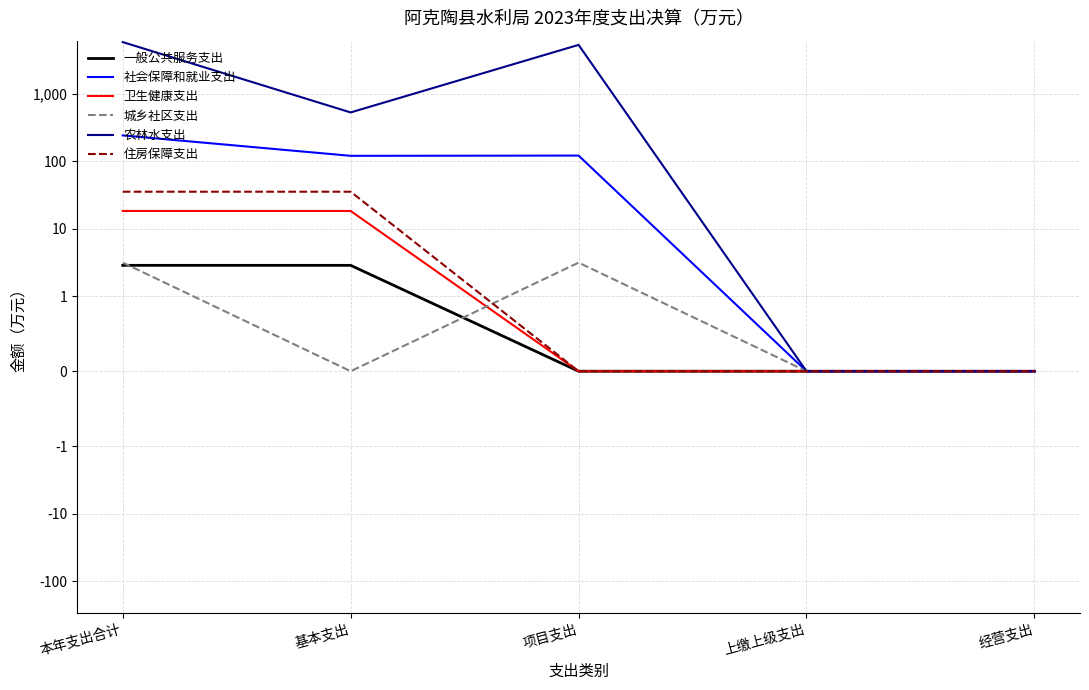

What is the difference between the maximum and second lowest values in the 城乡社区支出 series?

3.2